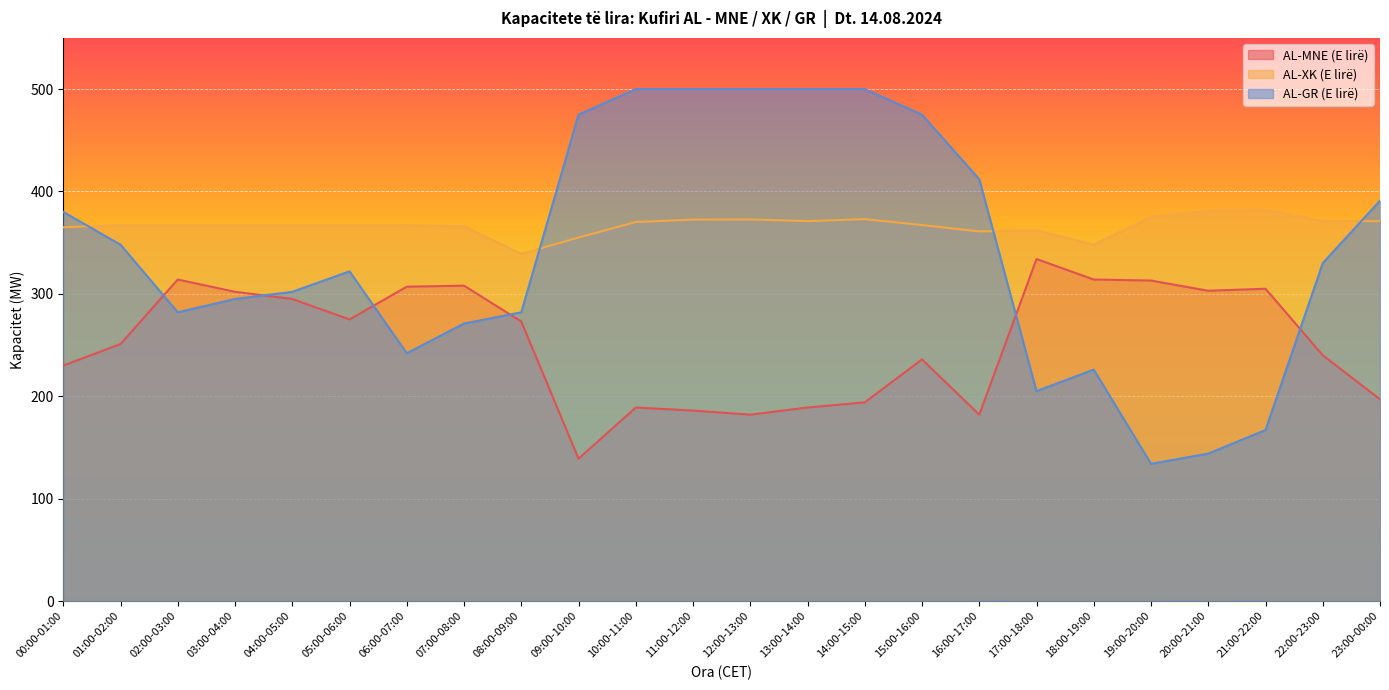

At which label does AL-MNE (E lirë) reach its peak?

17:00-18:00